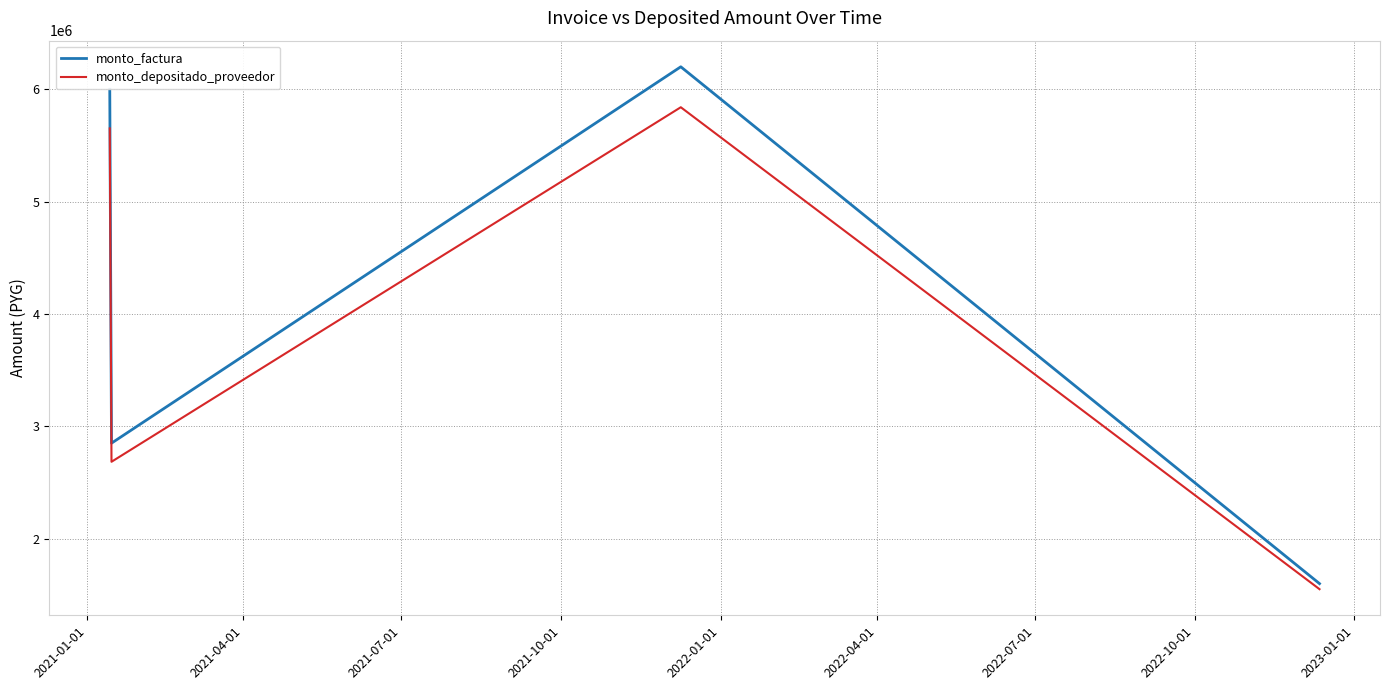

Which series has the widest spread of values?

monto_factura